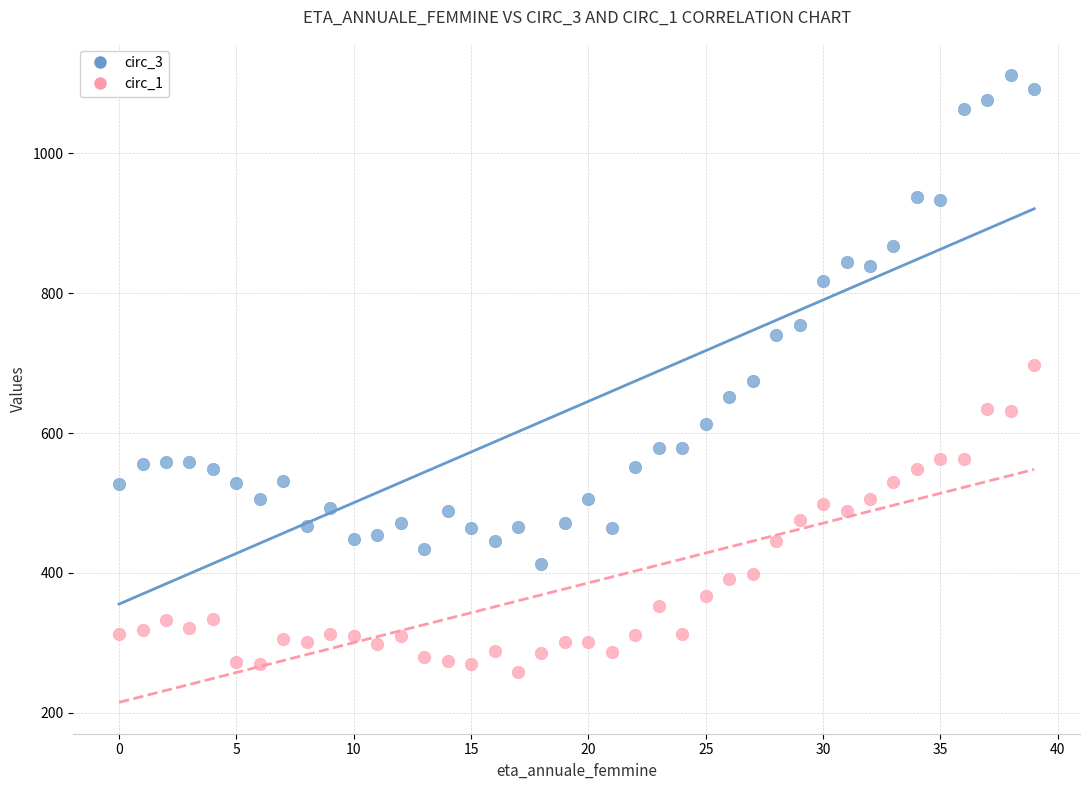

Which series reaches the minimum Y coordinate?

circ_1